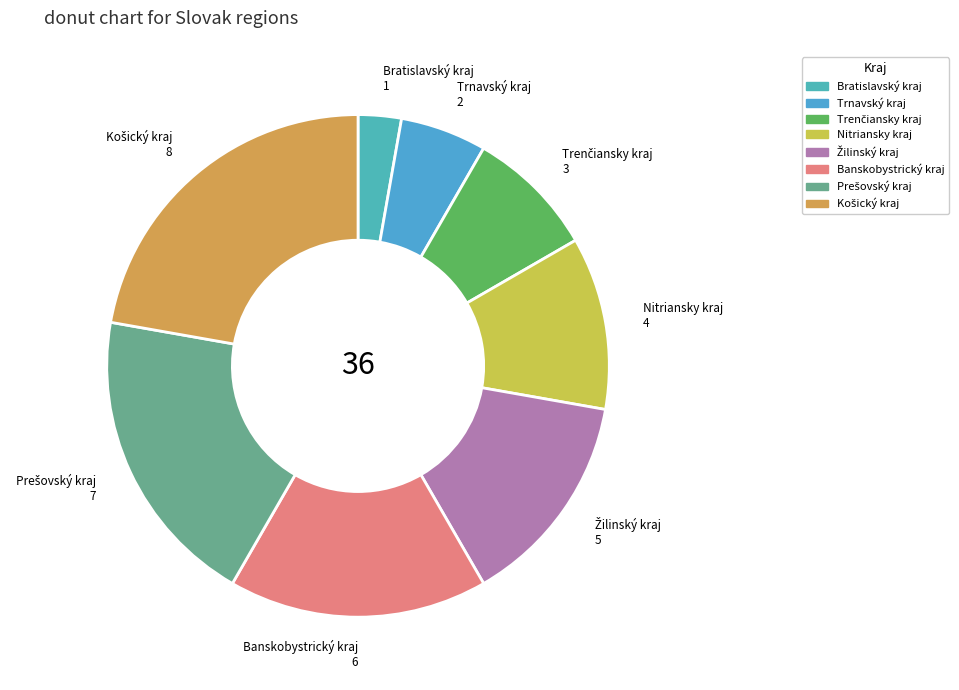

The Nitriansky kraj slice represents 11% of the pie. True or false?

True